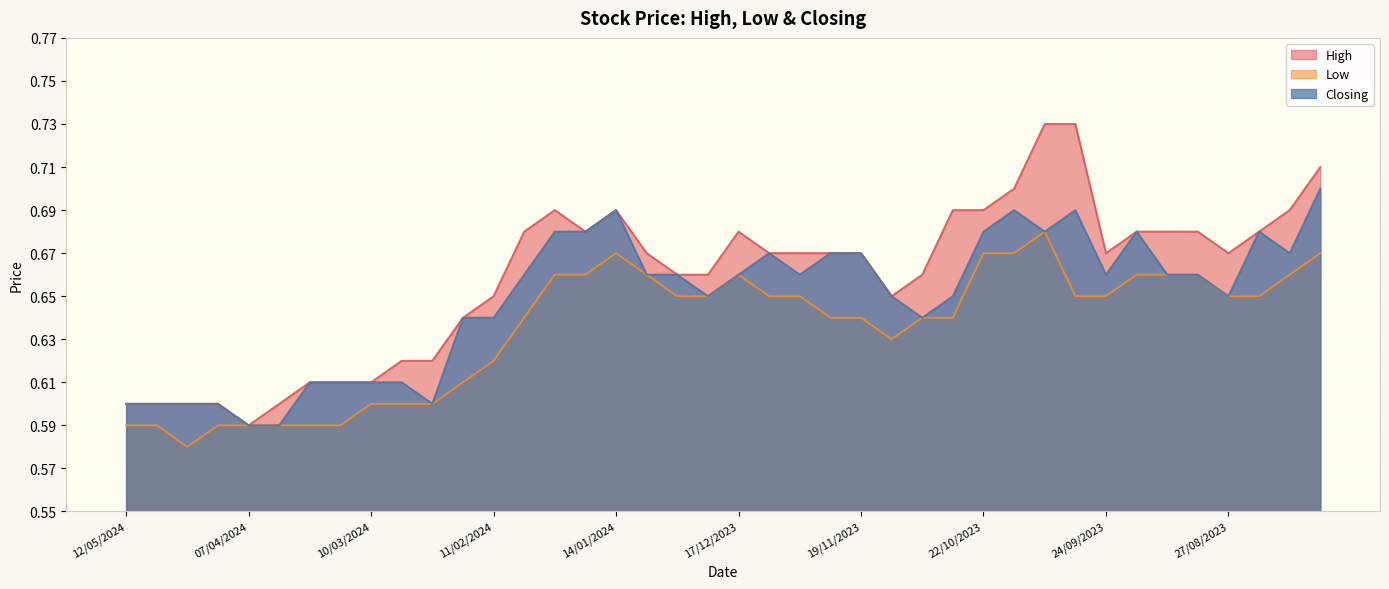

At which category does High reach its first local peak?

28/01/2024